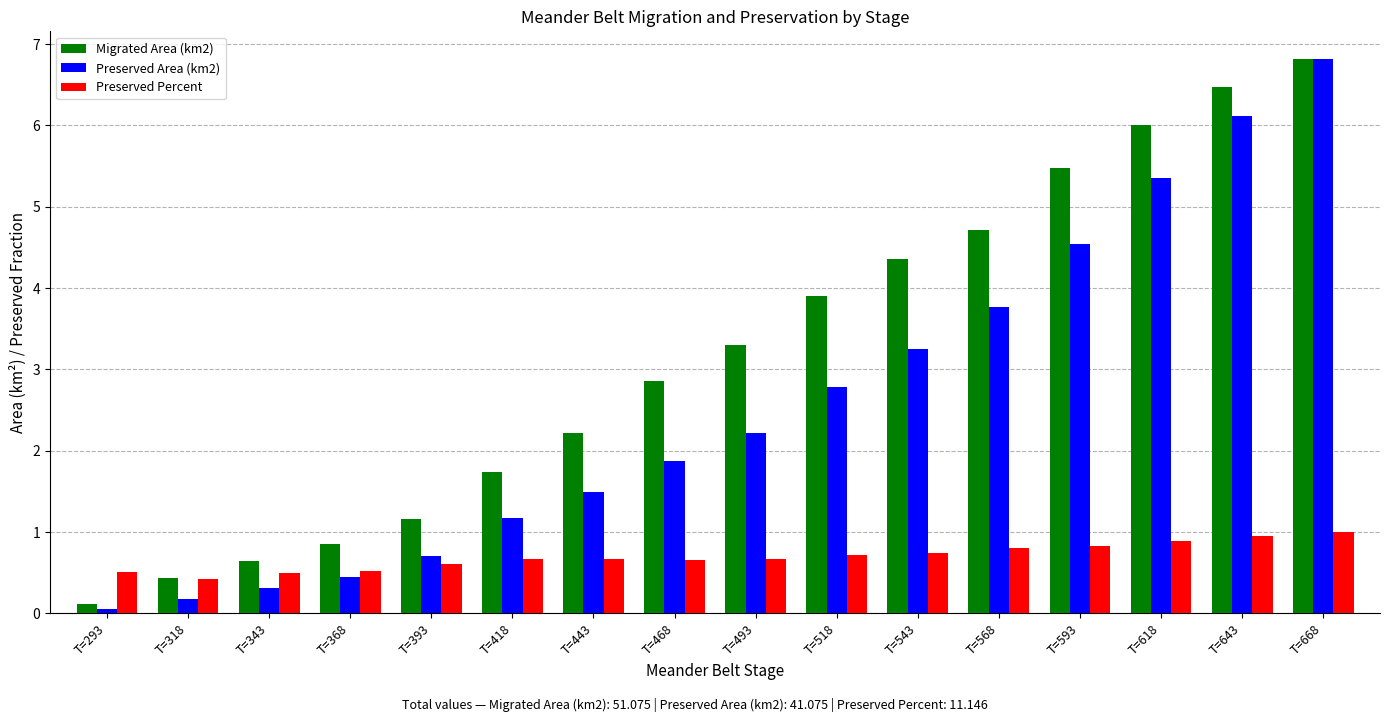

How many series are shown in this chart?

3